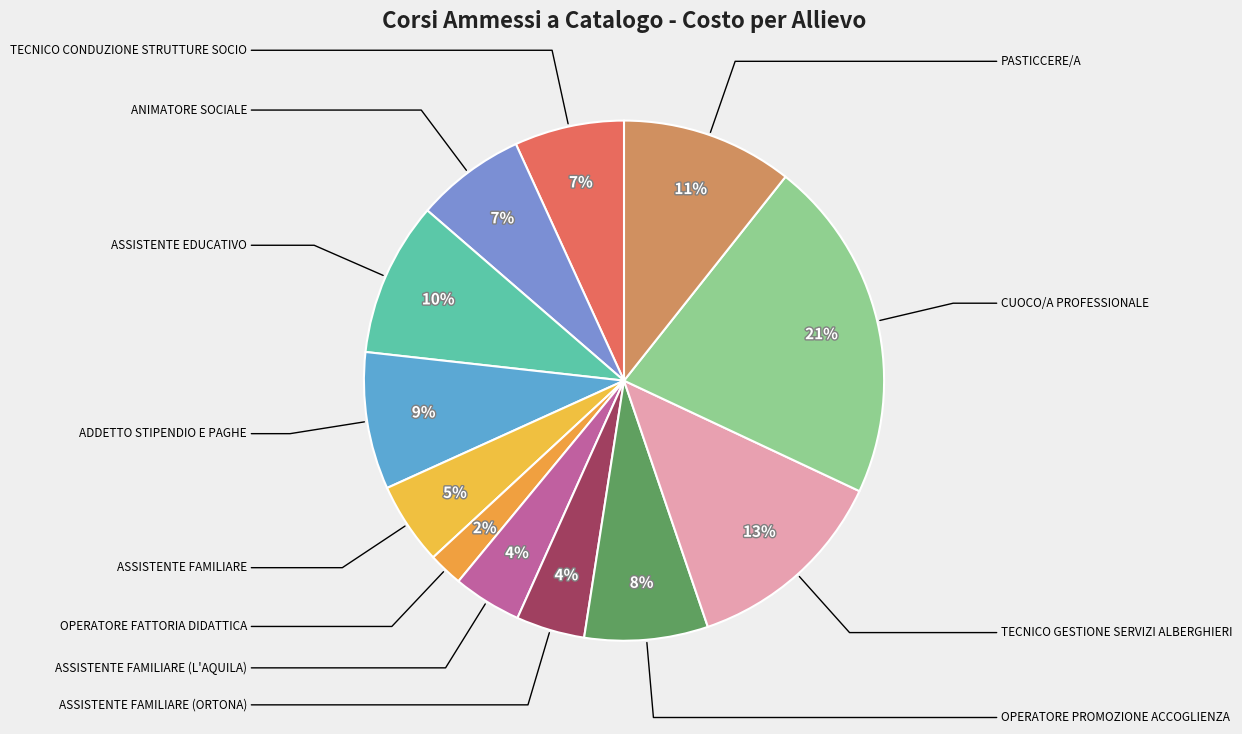

How many segments does this pie chart have?

12